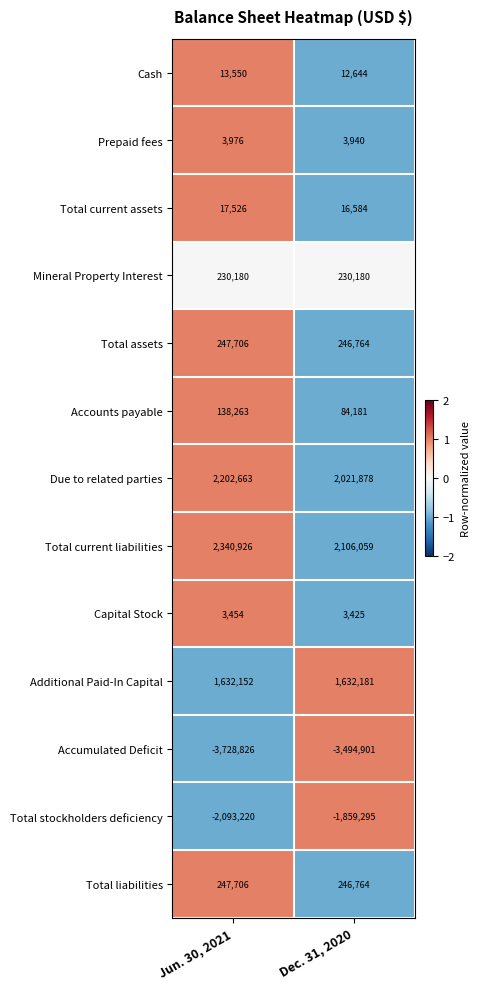

Reading left to right, extract all data points from this chart.

Cash: 13550	12644
Prepaid fees: 3976	3940
Total current assets: 17526	16584
Mineral Property Interest: 230180	230180
Total assets: 247706	246764
Accounts payable: 138263	84181
Due to related parties: 2202663	2021878
Total current liabilities: 2340926	2106059
Capital Stock: 3454	3425
Additional Paid-In Capital: 1632152	1632181
Accumulated Deficit: -3728826	-3494901
Total stockholders deficiency: -2093220	-1859295
Total liabilities: 247706	246764